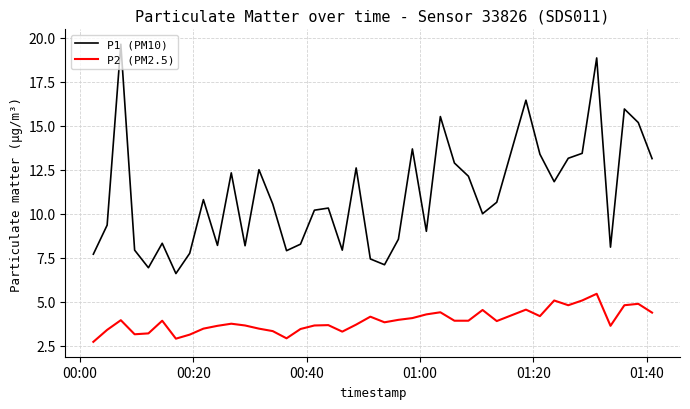

At how many categories does at least one series exceed 18?

2